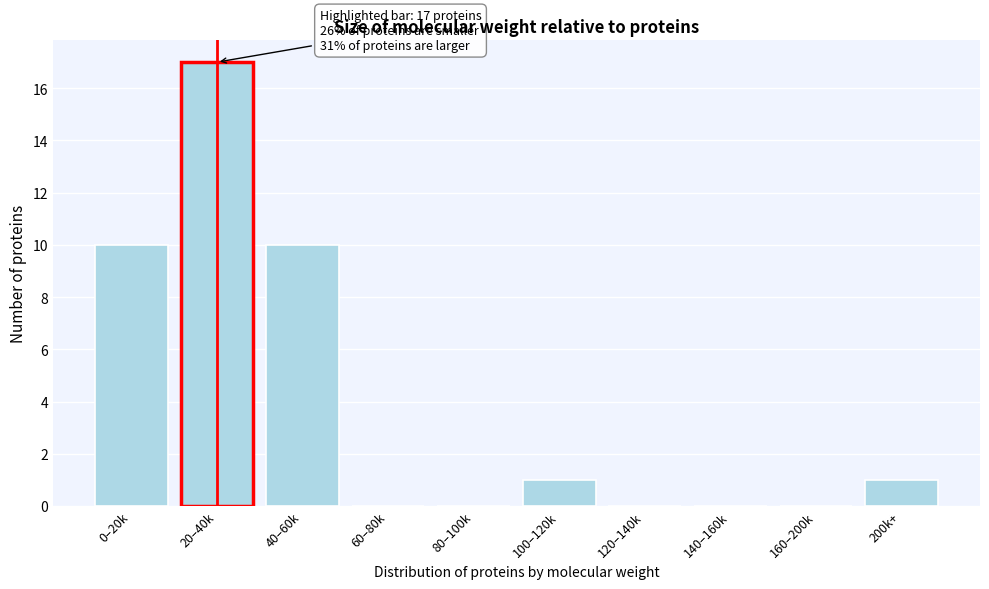

Reading left to right, what are all the values shown in this chart?

0–20k=10	20–40k=17	40–60k=10	60–80k=0	80–100k=0	100–120k=1	120–140k=0	140–160k=0	160–200k=0	200k+=1